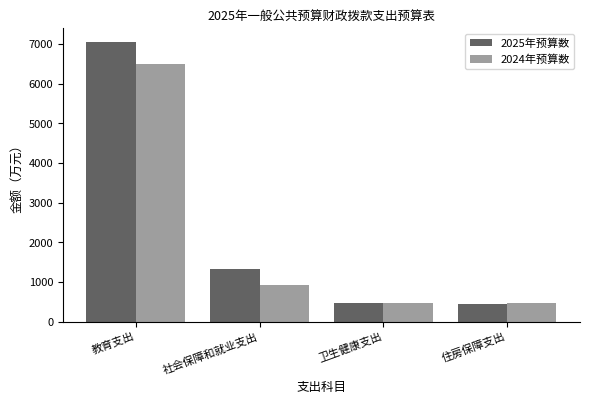

At 教育支出, list the series in order from smallest to largest.

2024年预算数, 2025年预算数